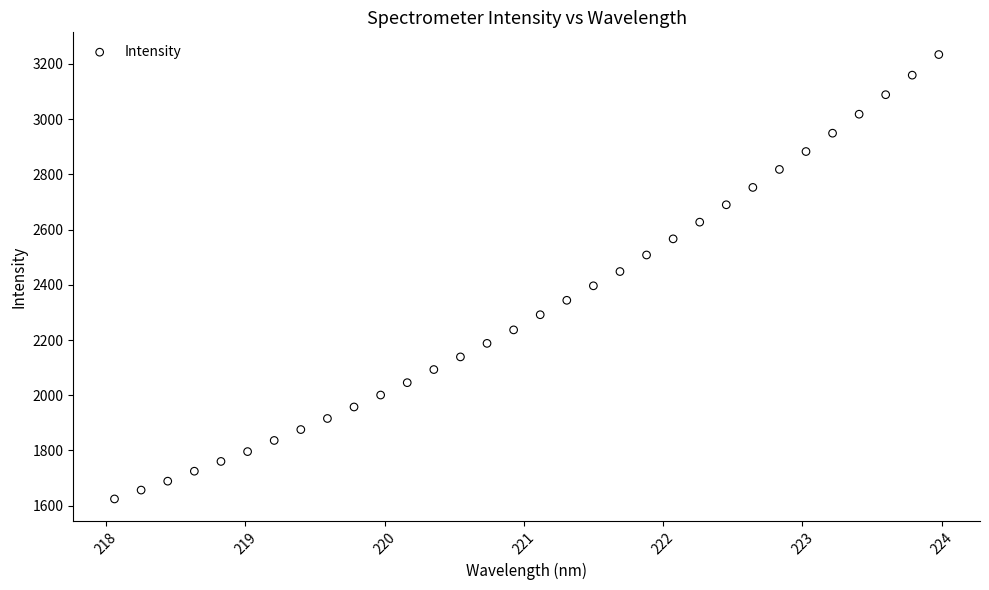

What is the range of Y values (max minus min)?

1609.1